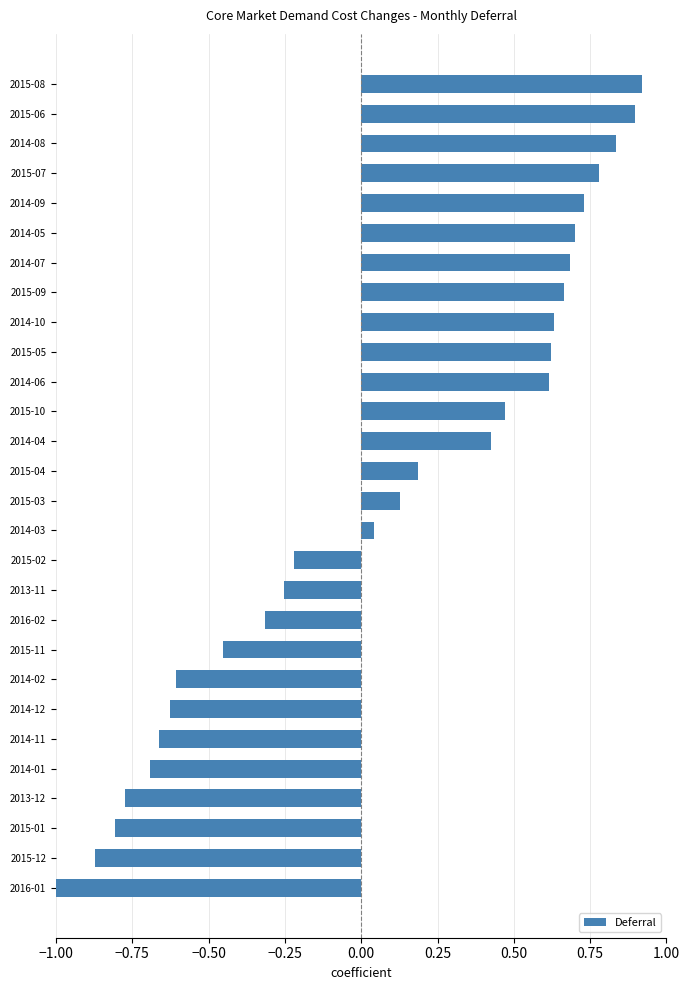

True or false: the data shows 0.9 at 2014-06.

False